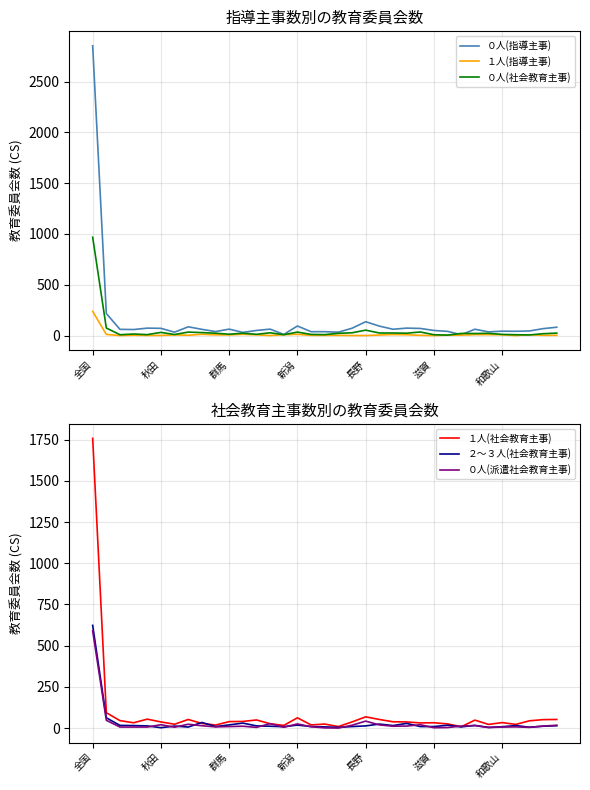

Read the １人(社会教育主事) value at 新潟, to the nearest 50.

50